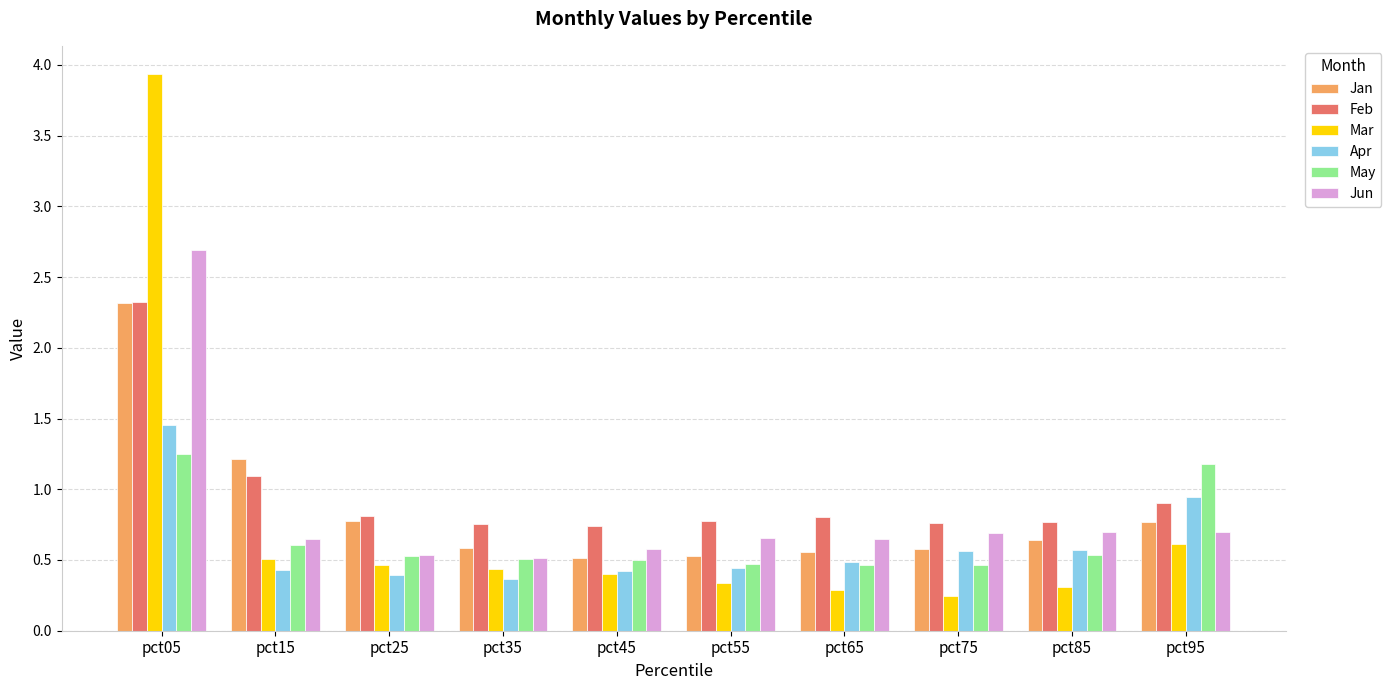

At which category is the sum across all series the highest?

pct05